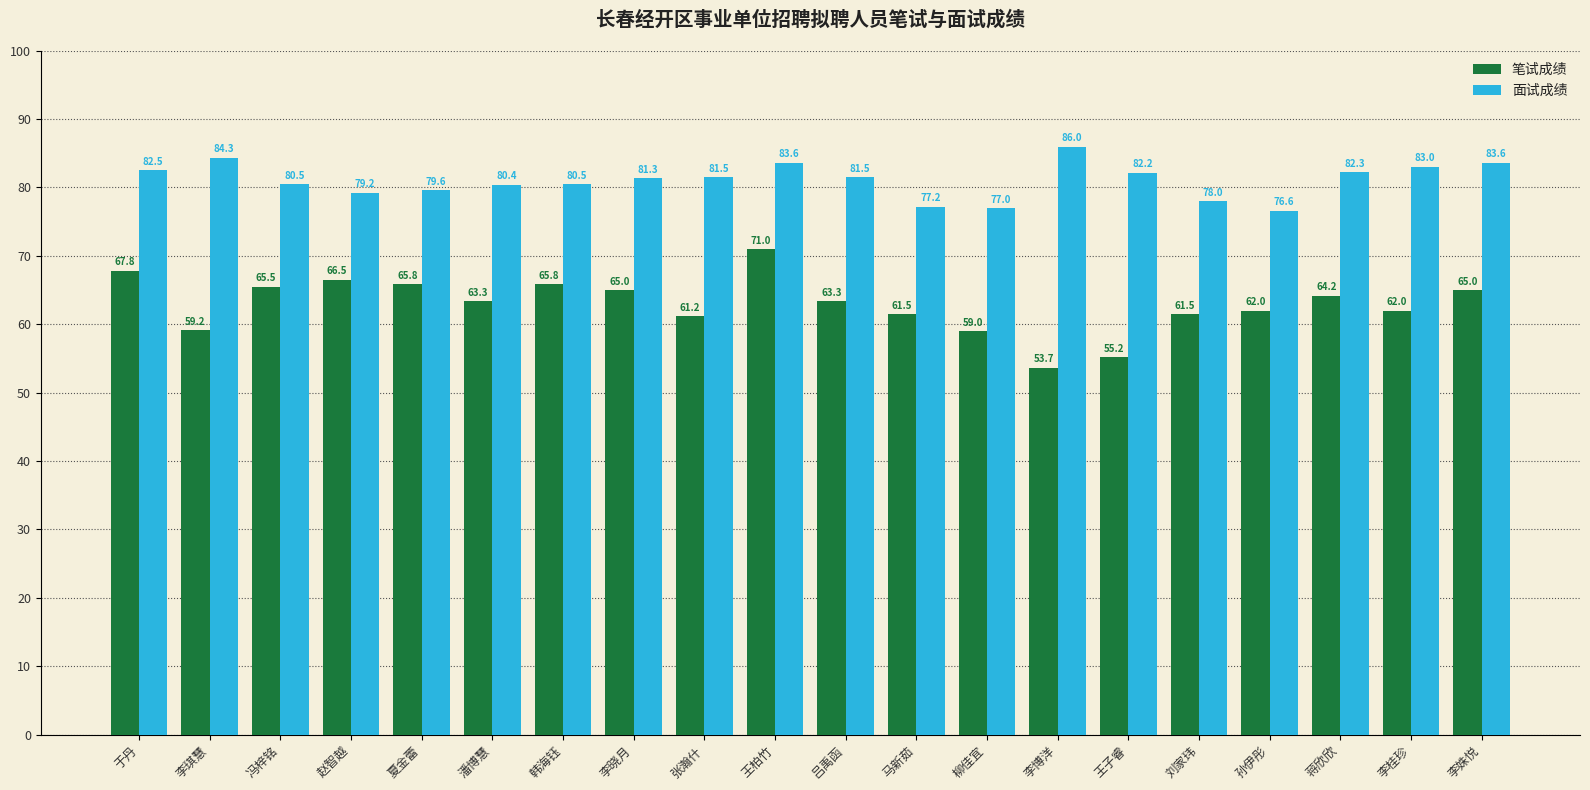

What is the label of the 2nd bar from the right?

李桂珍